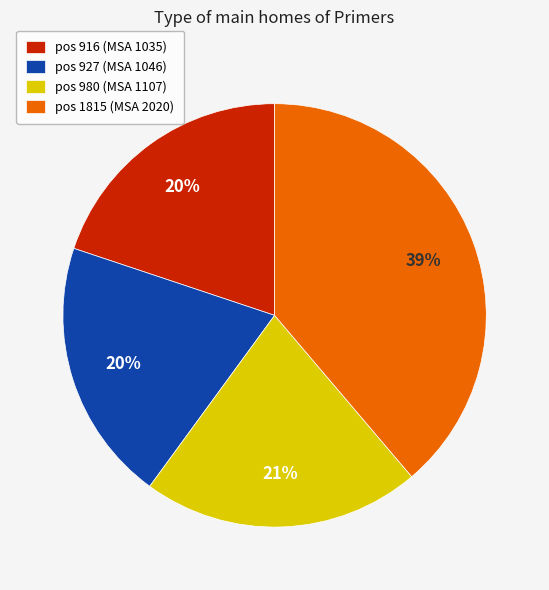

How many slices are in this pie chart?

4